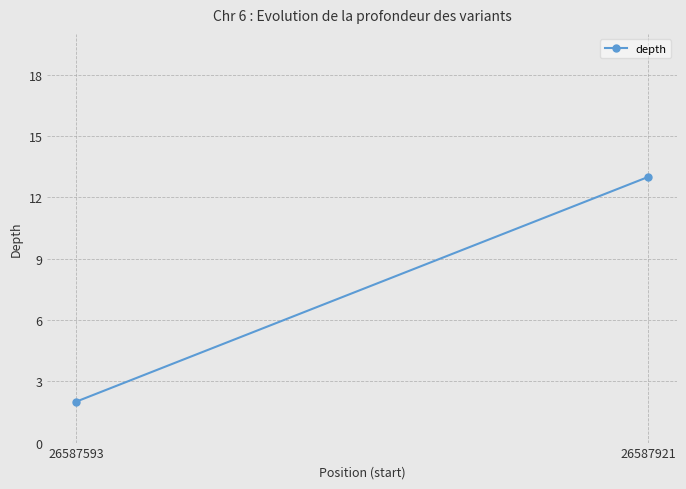

What is the change in value from 26587593 to 26587921?

+11